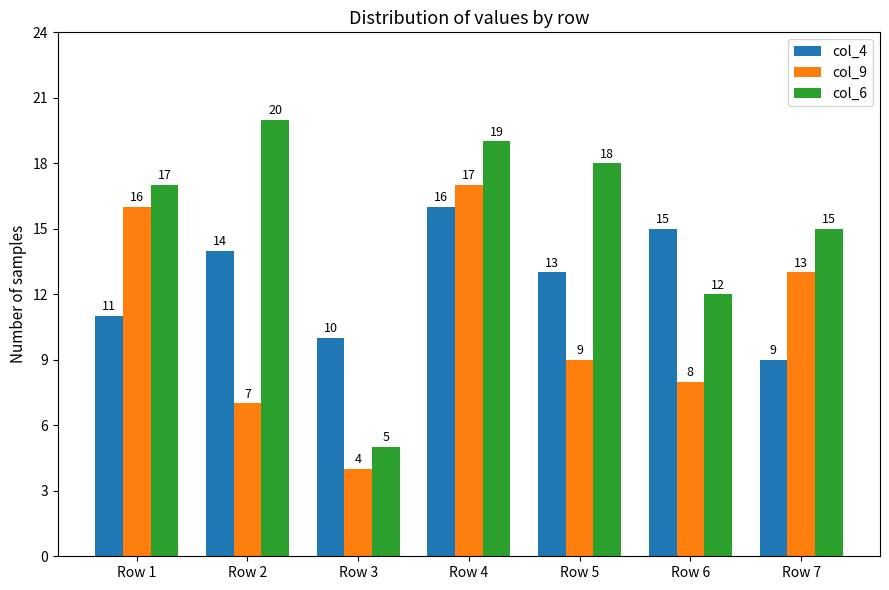

The value of col_4 at Row 3 is 4. True or false?

False